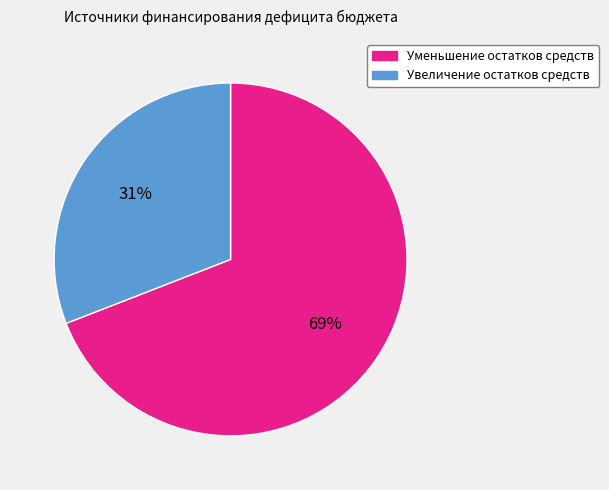

Is the sum of Уменьшение остатков средств and Увеличение остатков средств greater than half?

Yes